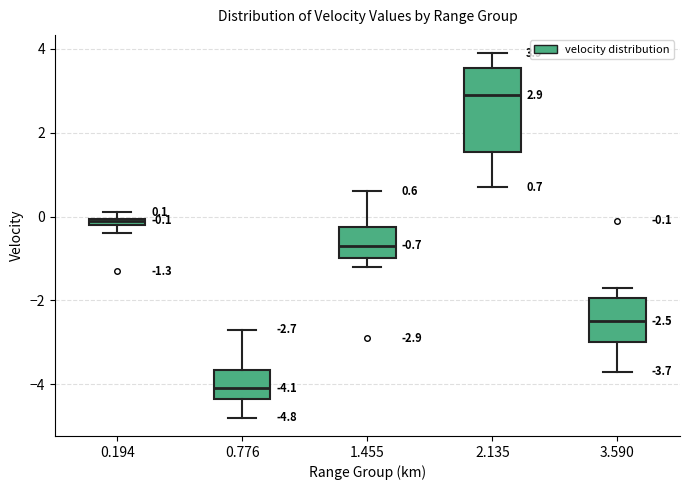

Which box has the highest median line?

2.135